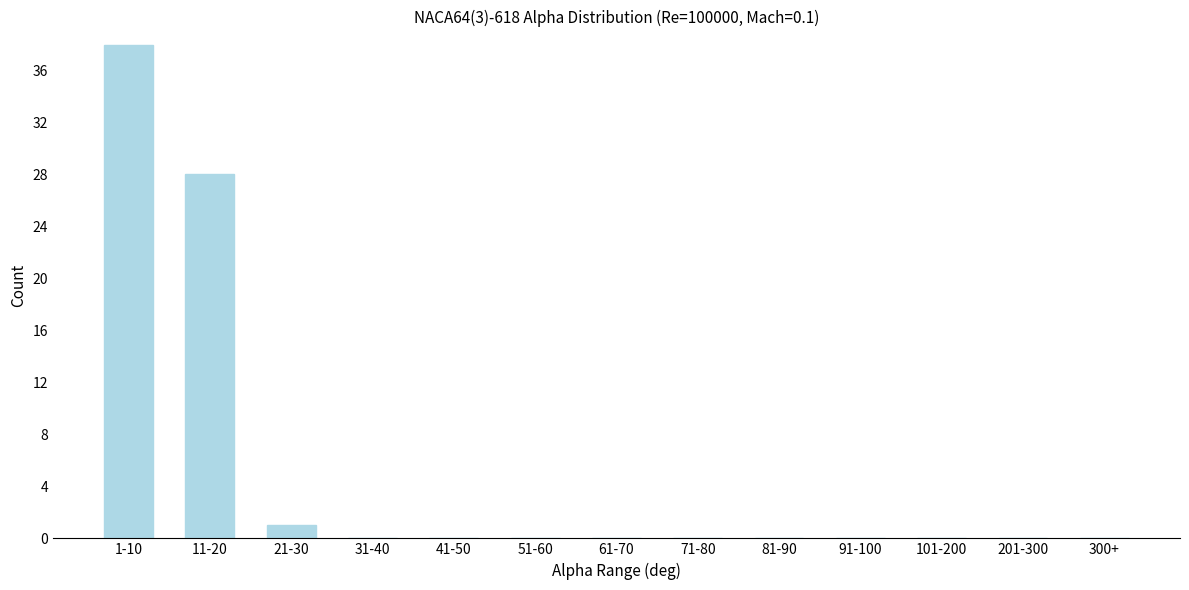

Reading right to left, what are all the values shown in this chart?

300+=0	201-300=0	101-200=0	91-100=0	81-90=0	71-80=0	61-70=0	51-60=0	41-50=0	31-40=0	21-30=1	11-20=28	1-10=38